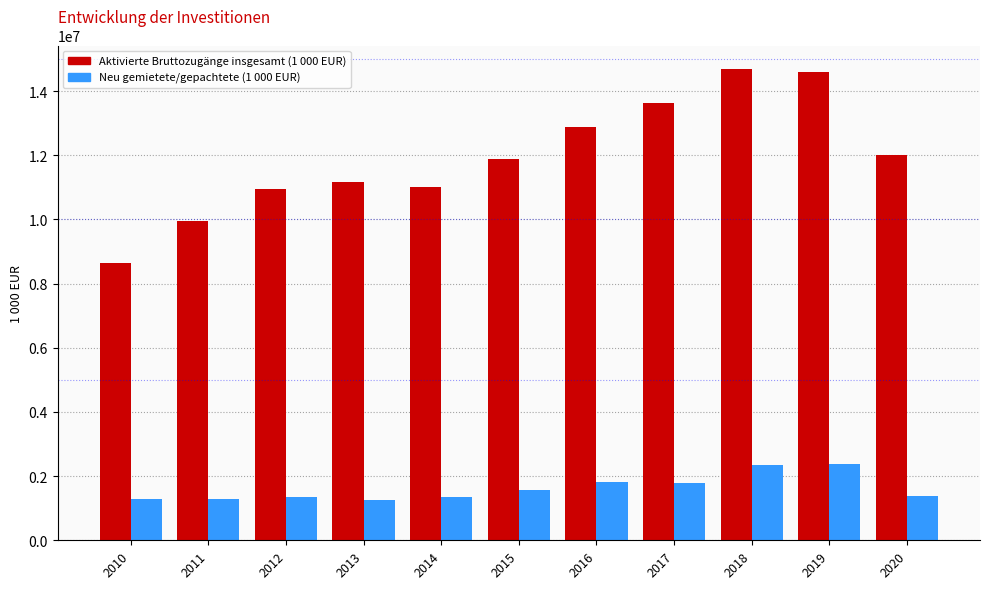

Between 2015 and 2017, which series saw the biggest shift?

Aktivierte Bruttozugänge insgesamt (1 000 EUR)